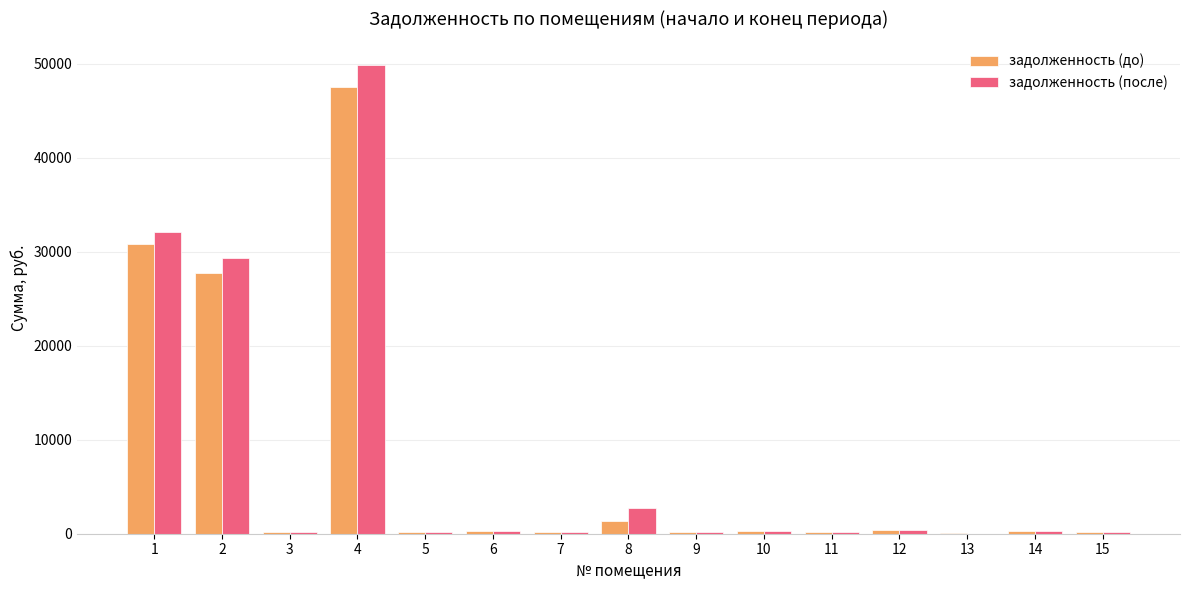

At which category is the sum across all series the highest?

4